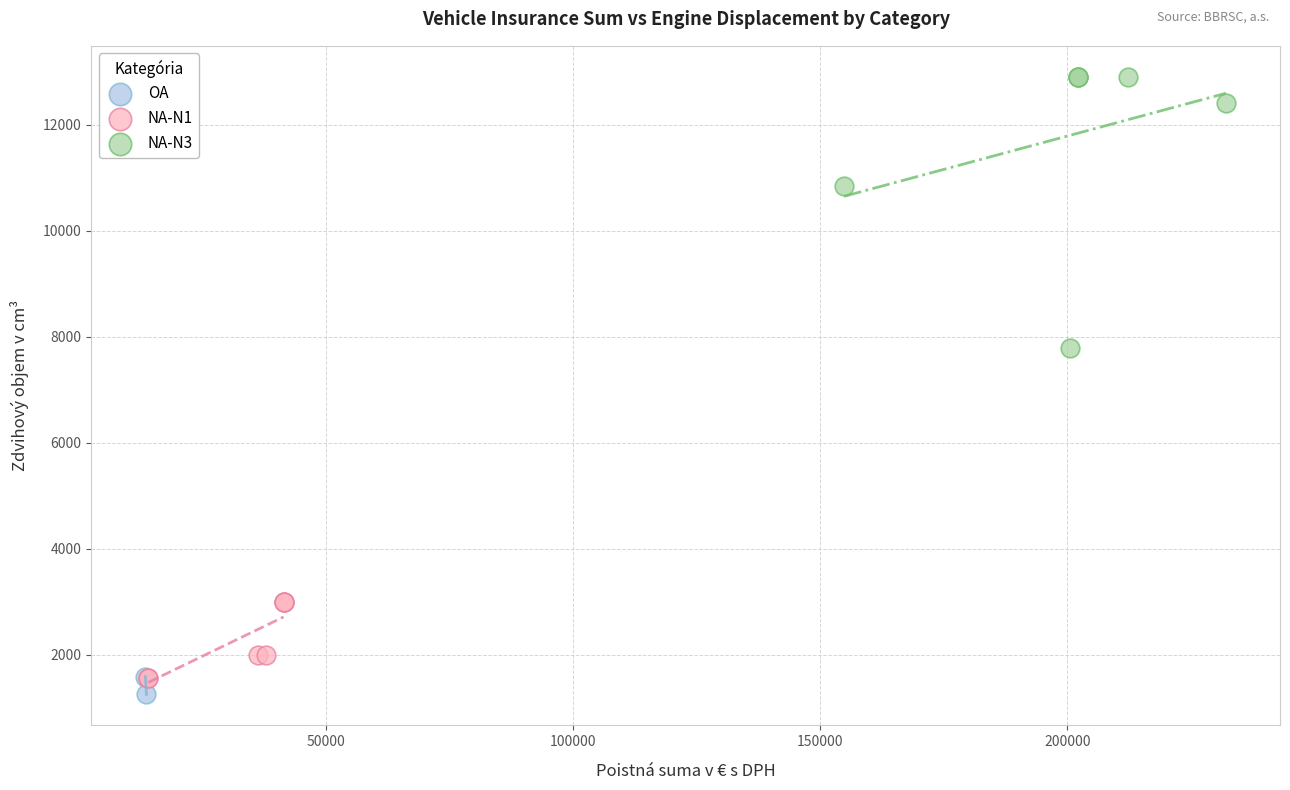

Which series reaches the maximum Y coordinate?

NA-N3